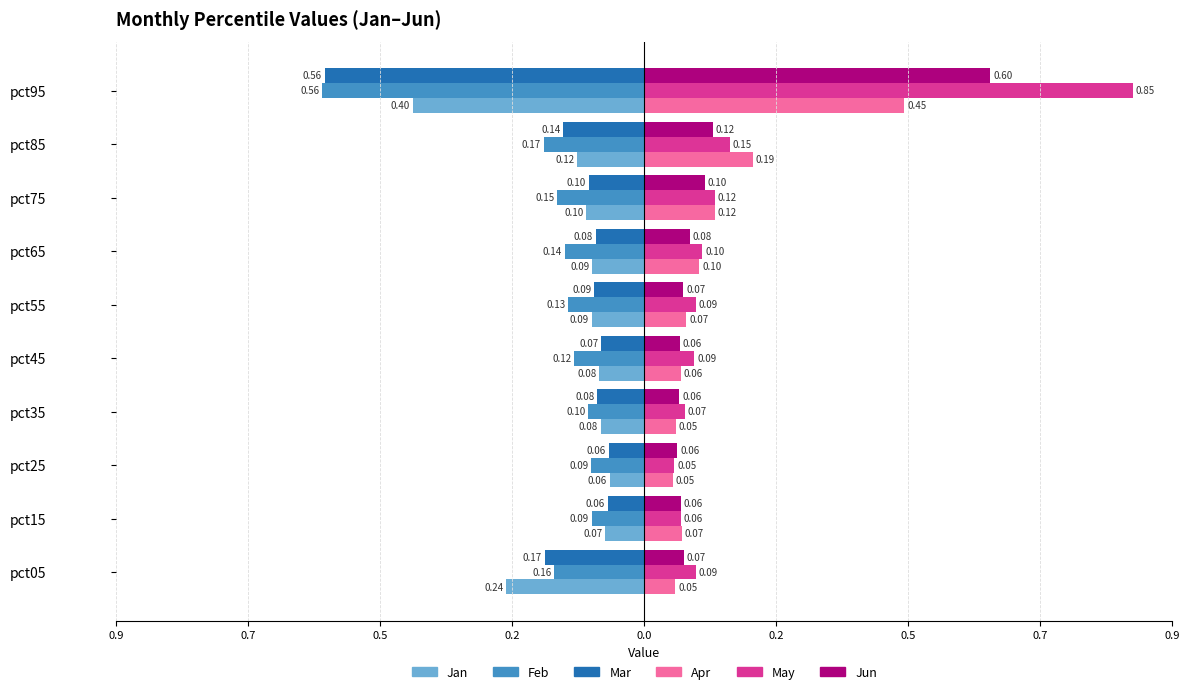

What is the minimum value shown in the chart?

-0.6